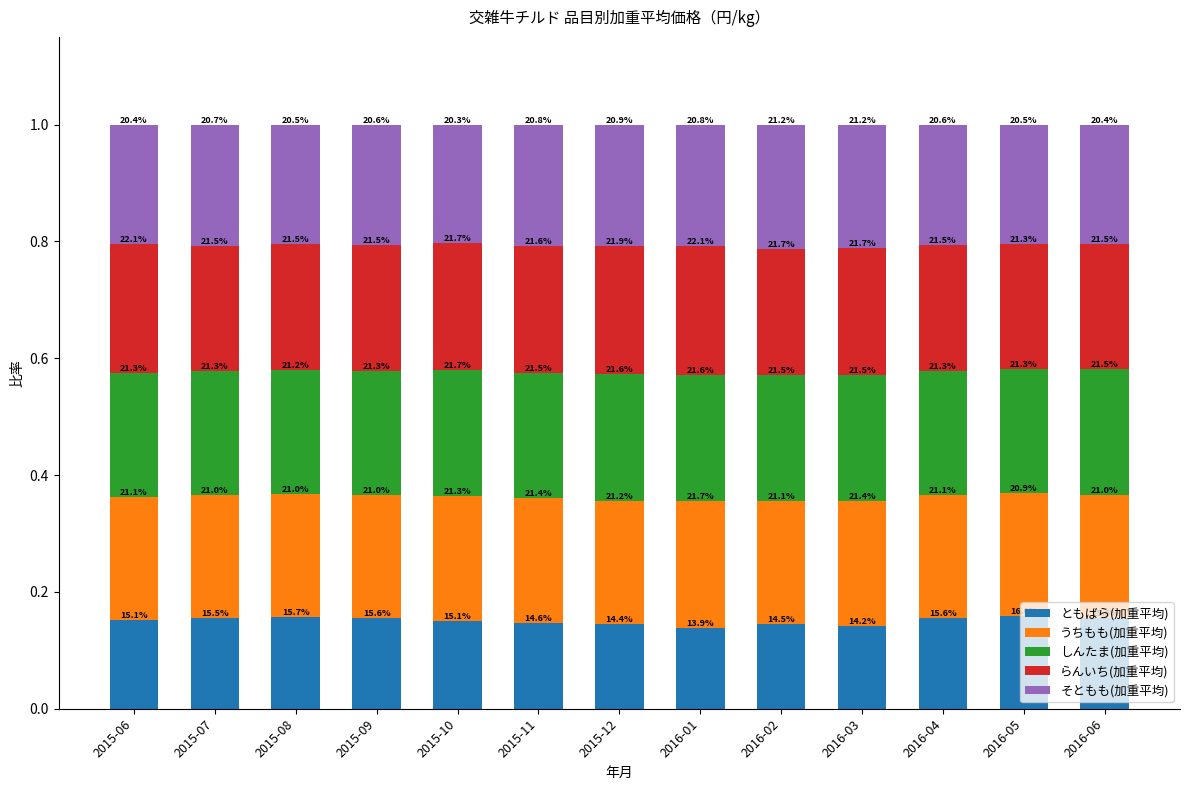

What is the total value across all series at 2016-03?

1.0